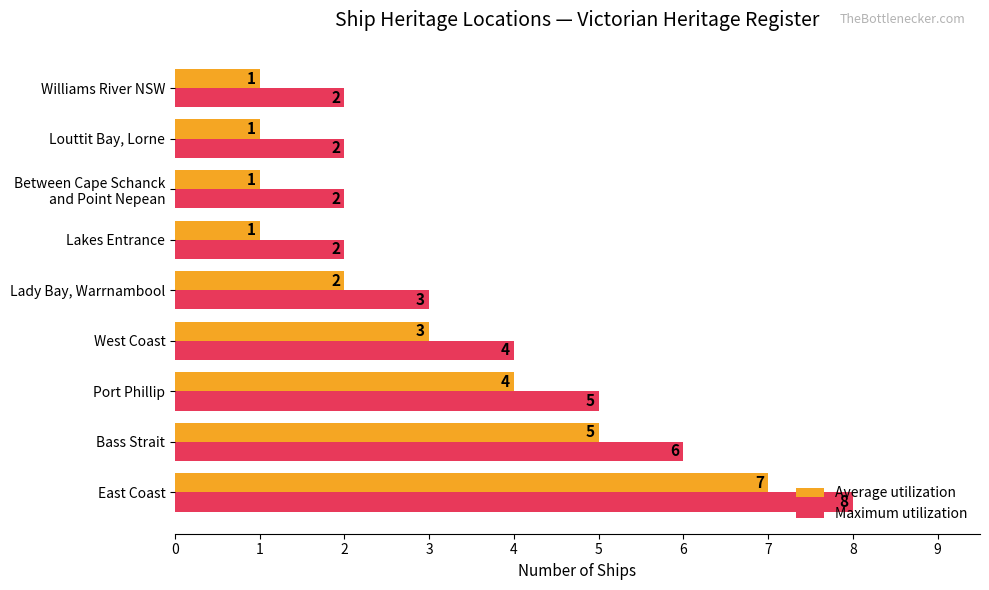

What is the greatest value displayed?

8